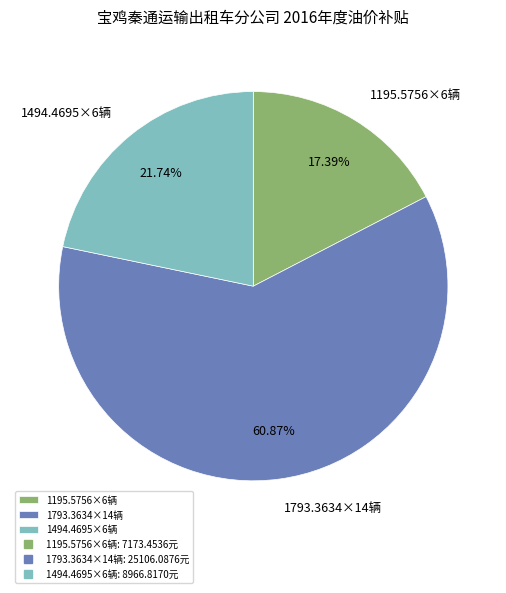

Rank the categories by value from highest to lowest.

1793.3634×14辆, 1494.4695×6辆, 1195.5756×6辆